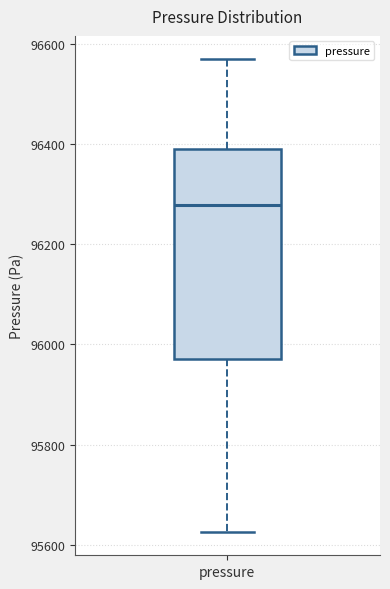

Read this box plot against the y-axis: the position of the median line, the range covered by the box, and the ends of both whiskers. The values are not printed on the chart, so give them approximately, as read against the axis.

median 96280, box 95980 to 96400, whiskers 95620 to 96560